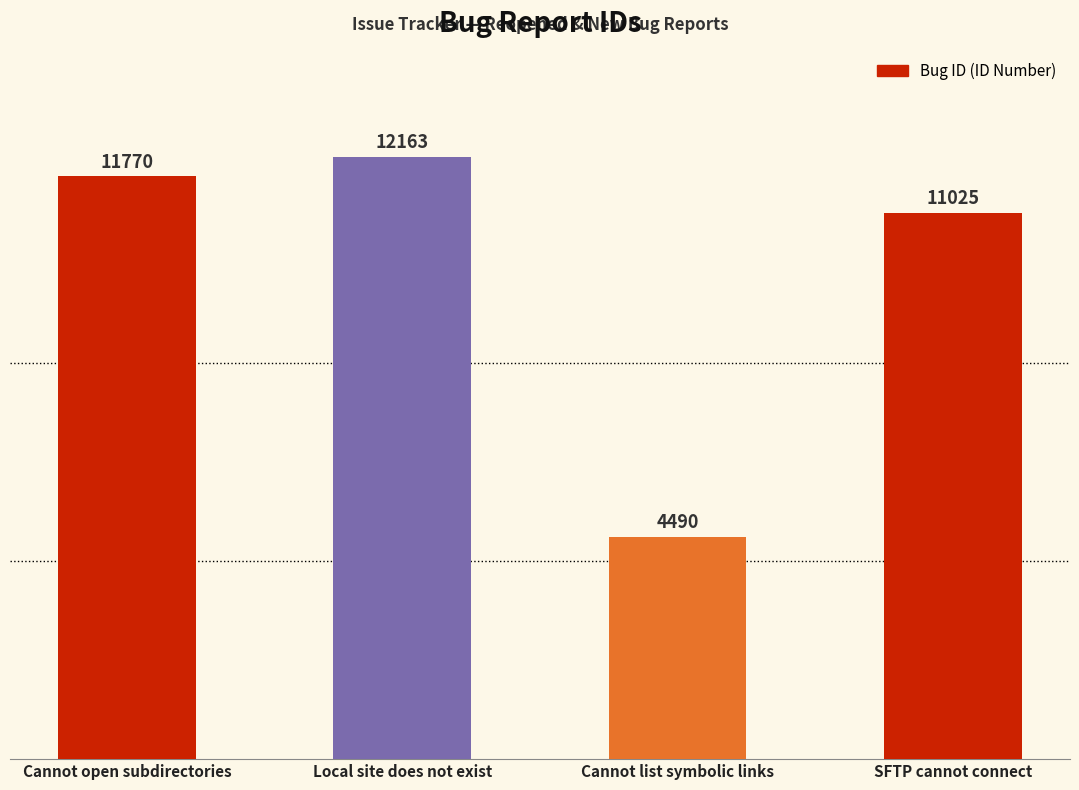

Reading left to right, extract all data points from this chart.

11770	12163	4490	11025